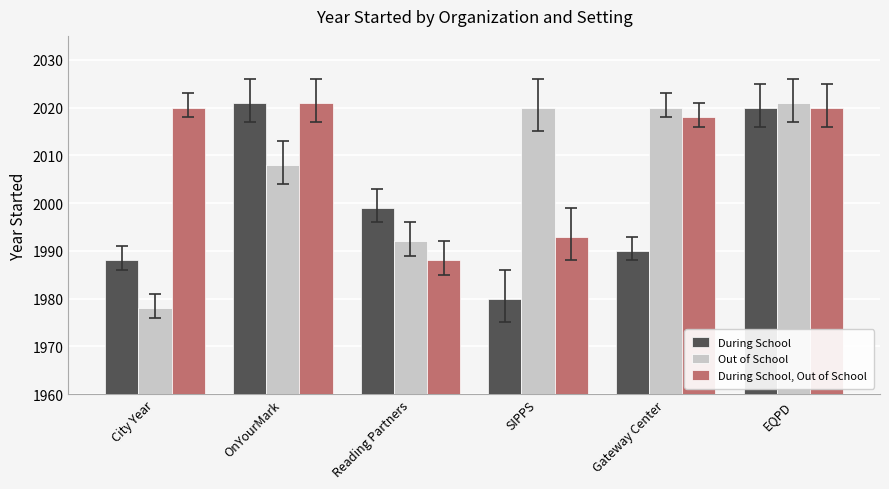

What are all the series names shown in the legend?

During School, Out of School, During School, Out of School